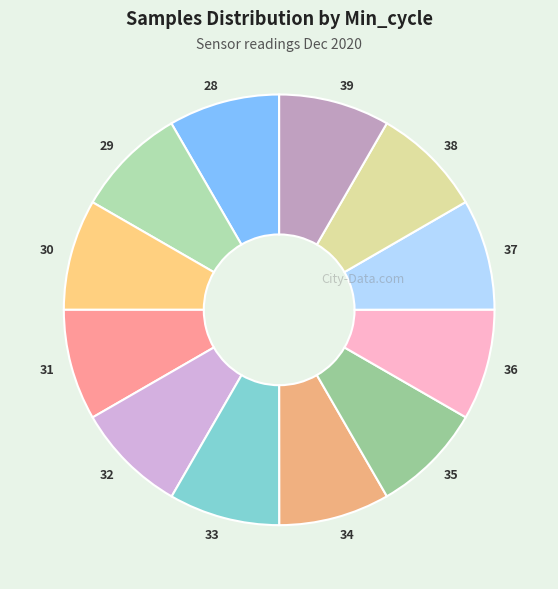

Count the number of slices in the pie.

12